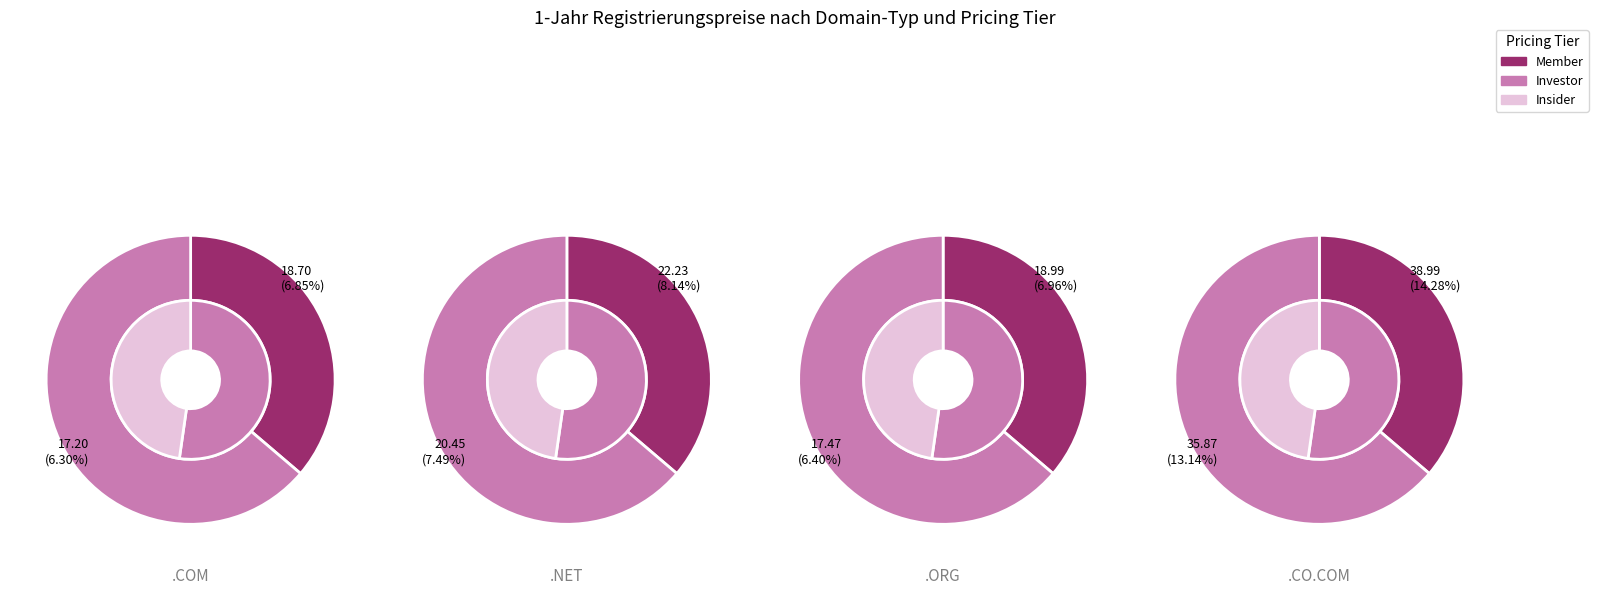

What percentage is the 1 slice, to the nearest percent?

12%